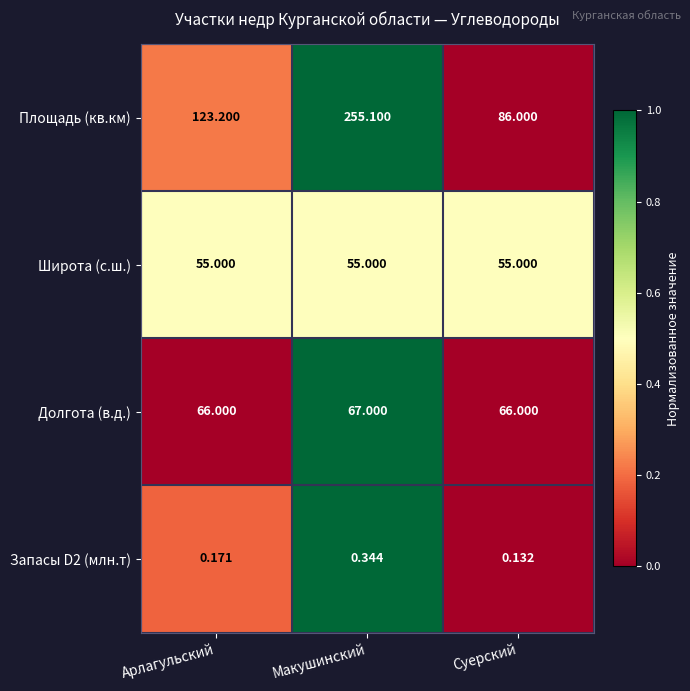

List the labels in order of Запасы D2 (млн.т) value, largest first.

Макушинский, Арлагульский, Суерский